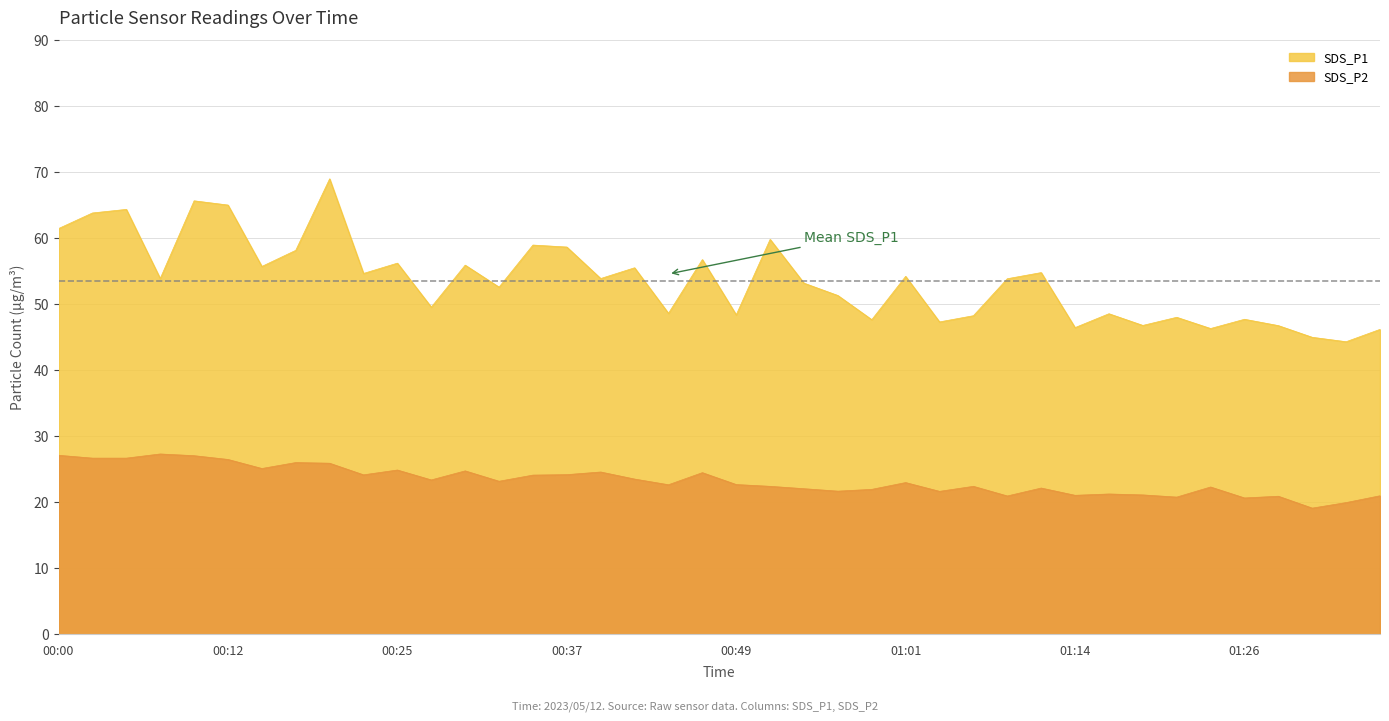

True or false: SDS_P1 has a value of 46.5 at 01:14.

True